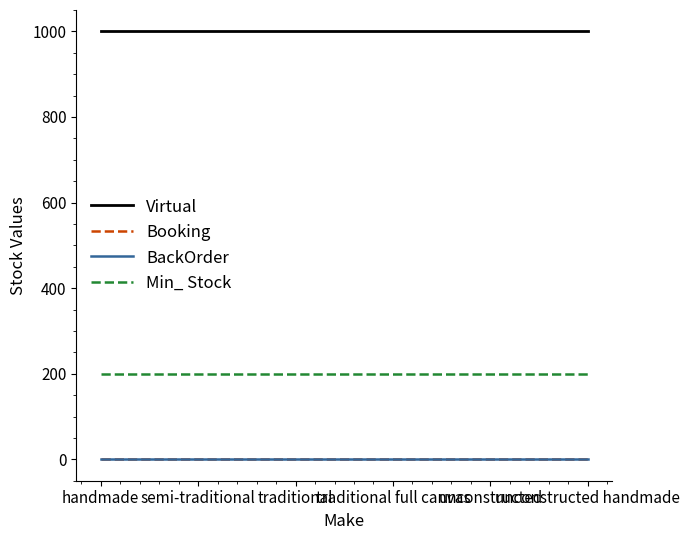

Reading right to left, list all the values displayed in this chart.

Virtual: unconstructed handmade=1000	unconstructed=1000	traditional full canvas=1000	traditional=1000	semi-traditional=1000	handmade=1000
Booking: unconstructed handmade=0	unconstructed=0	traditional full canvas=0	traditional=0	semi-traditional=0	handmade=0
BackOrder: unconstructed handmade=0	unconstructed=0	traditional full canvas=0	traditional=0	semi-traditional=0	handmade=0
Min_ Stock: unconstructed handmade=200	unconstructed=200	traditional full canvas=200	traditional=200	semi-traditional=200	handmade=200